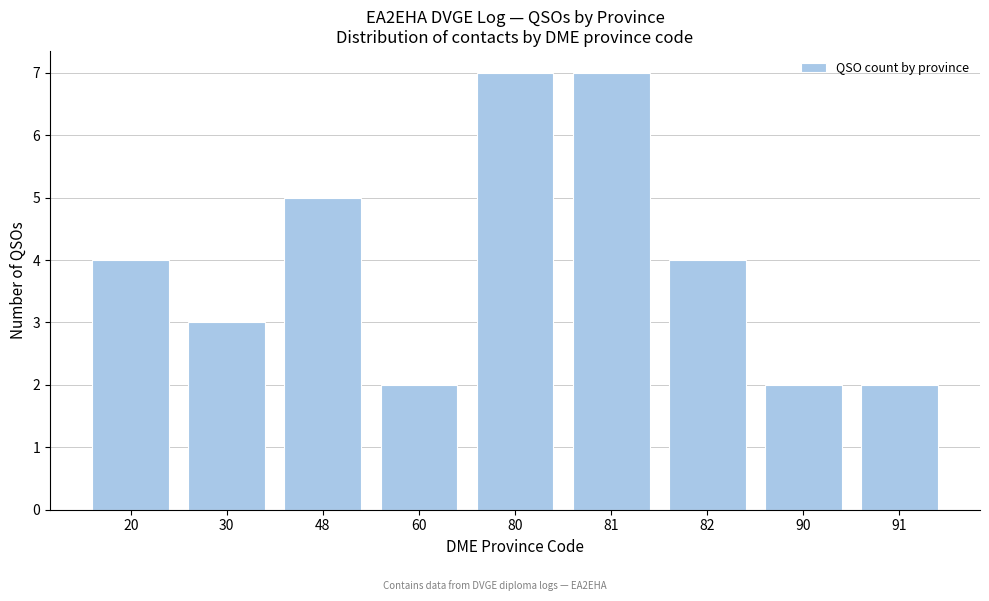

Reading left to right, transcribe all the data shown in this chart.

4	3	5	2	7	7	4	2	2